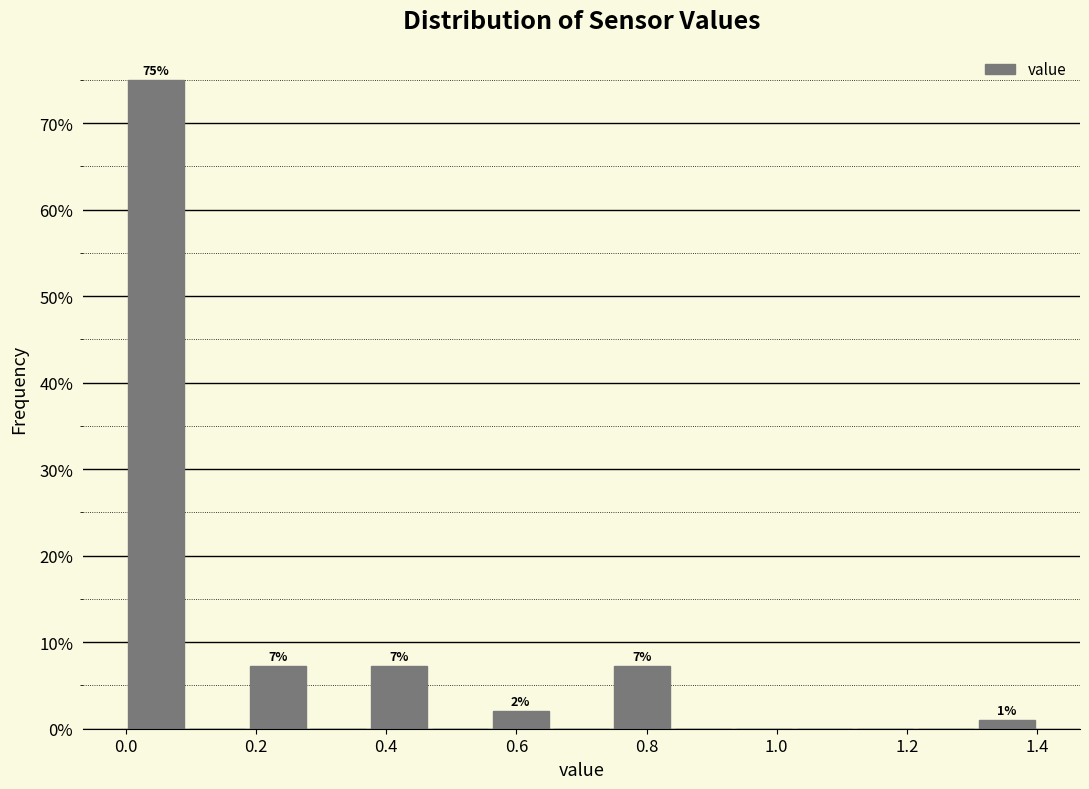

Which range on the x-axis has the tallest bar?

0.00 to 0.10